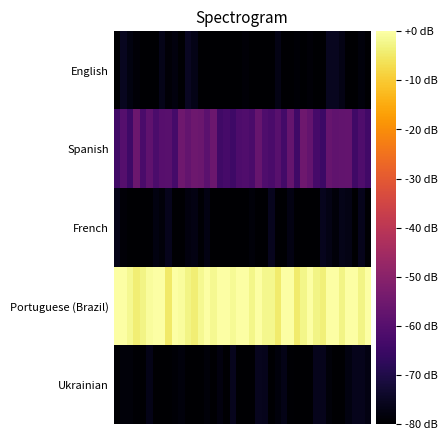

Rank the series by their maximum value, from highest to lowest.

Portuguese (Brazil), Spanish, English, Ukrainian, French